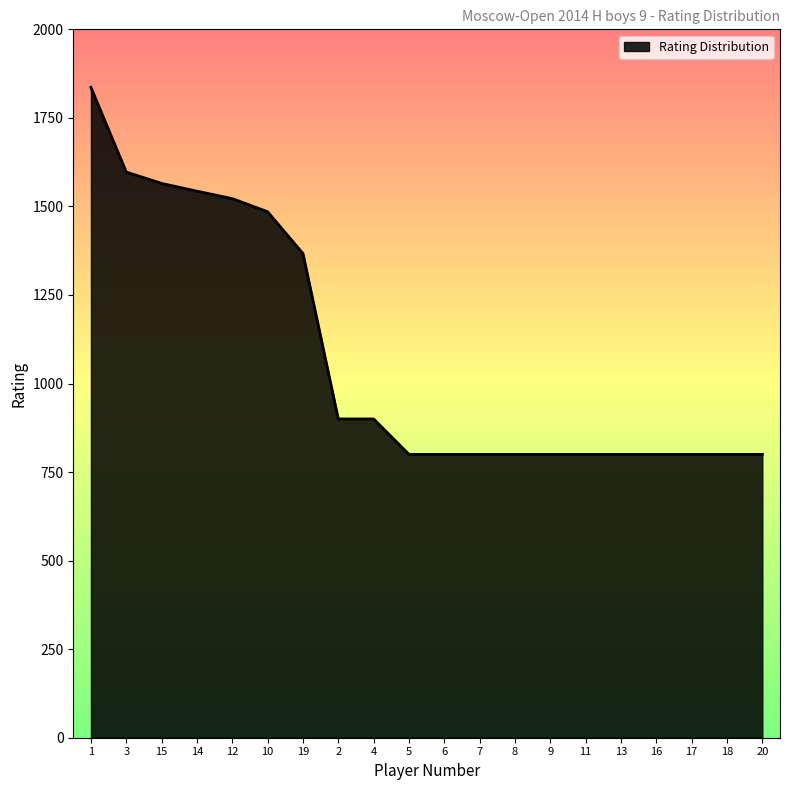

What value does the data have at 4?

900